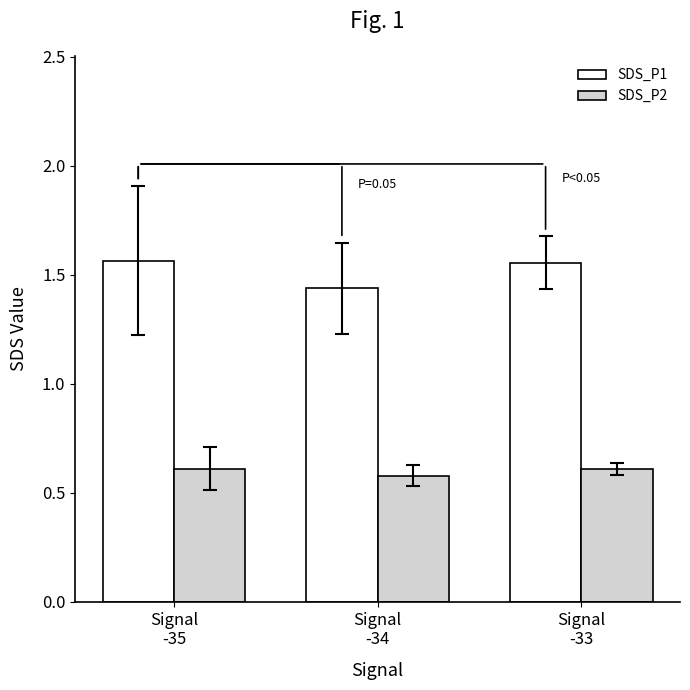

How many SDS_P1 values are between 1 and 2?

3